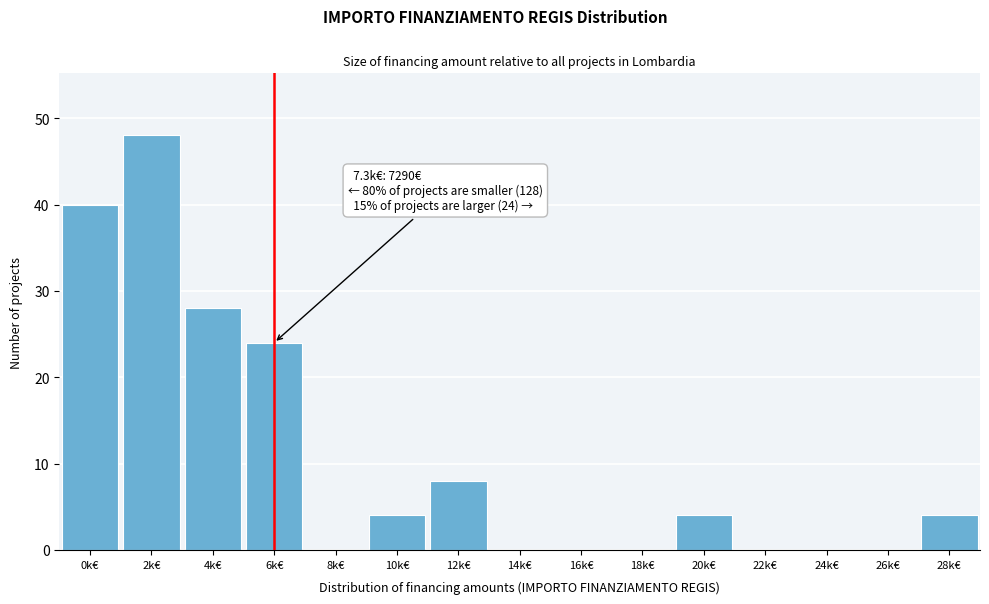

Reading left to right, transcribe all the data shown in this chart.

0k€=40	2k€=48	4k€=28	6k€=24	8k€=0	10k€=4	12k€=8	14k€=0	16k€=0	18k€=0	20k€=4	22k€=0	24k€=0	26k€=0	28k€=4